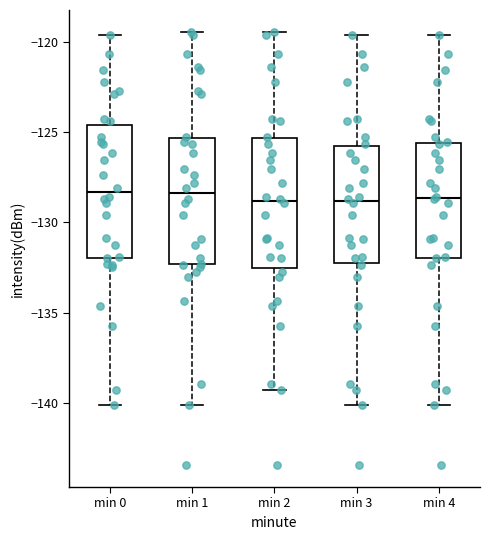

Reading left to right, transcribe this box plot: for each box, give where its median line is, the range the box spans, and where its two whiskers end, as read against the y-axis. The values are not printed on the chart, so give them approximately, as read against the axis.

min 0: median -128.5, box -132.0 to -124.5, whiskers -140.0 to -119.5
min 1: median -128.5, box -132.5 to -125.5, whiskers -140.0 to -119.5
min 2: median -129.0, box -132.5 to -125.5, whiskers -139.5 to -119.5
min 3: median -129.0, box -132.5 to -126.0, whiskers -140.0 to -119.5
min 4: median -128.5, box -132.0 to -125.5, whiskers -140.0 to -119.5